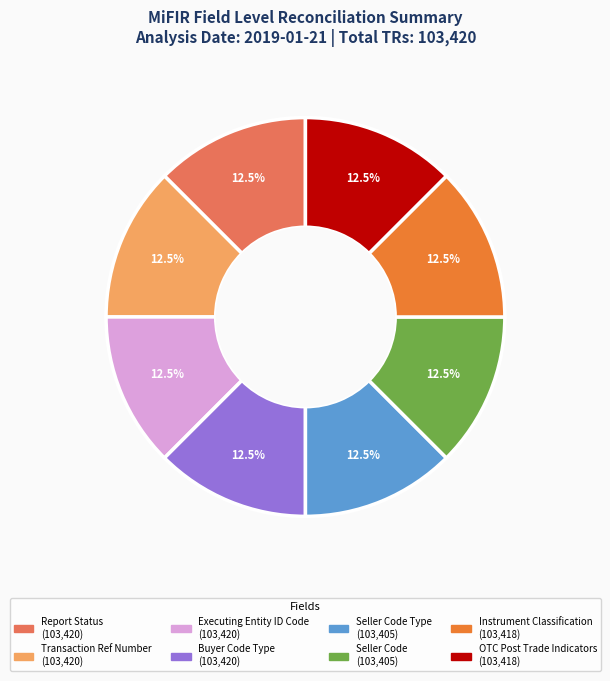

Is there any slice that represents more than half of the pie?

No